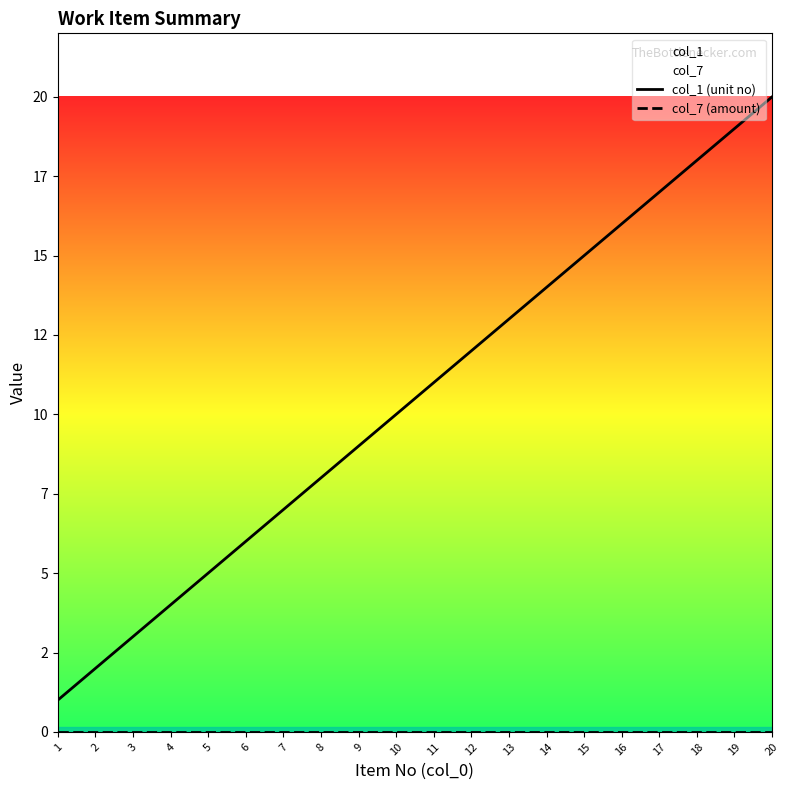

Reading left to right, what are all the values shown in this chart?

col_1: 1	2	3	4	5	6	7	8	9	10	11	12	13	14	15	16	17	18	19	20
col_7: 0	0	0	0	0	0	0	0	0	0	0	0	0	0	0	0	0	0	0	0